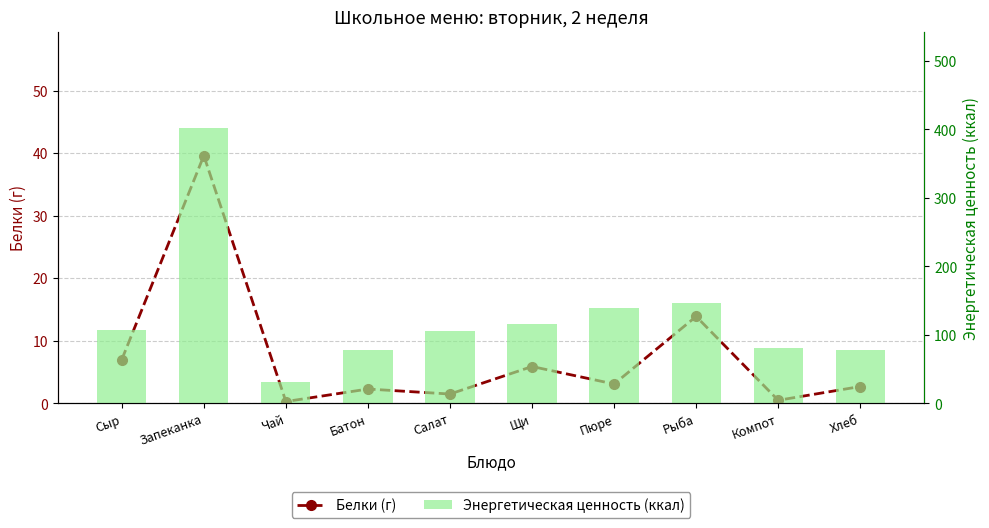

Between Компот and Пюре, which is larger?

Пюре